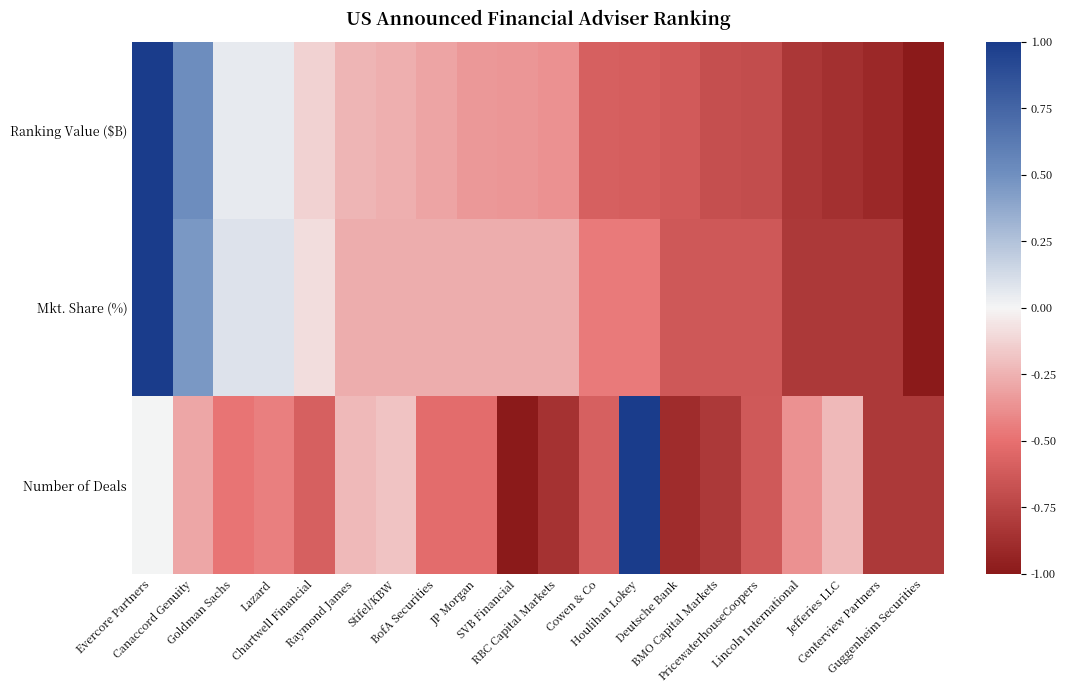

Rank the series by their maximum value, from lowest to highest.

Ranking Value ($B), Mkt. Share (%), Number of Deals